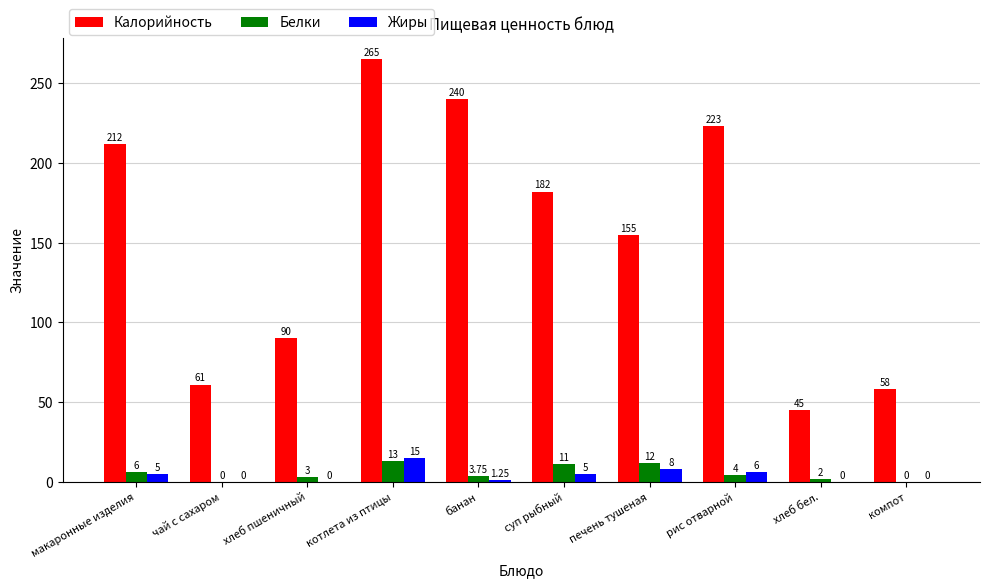

What is the sum of all Белки values?

54.8